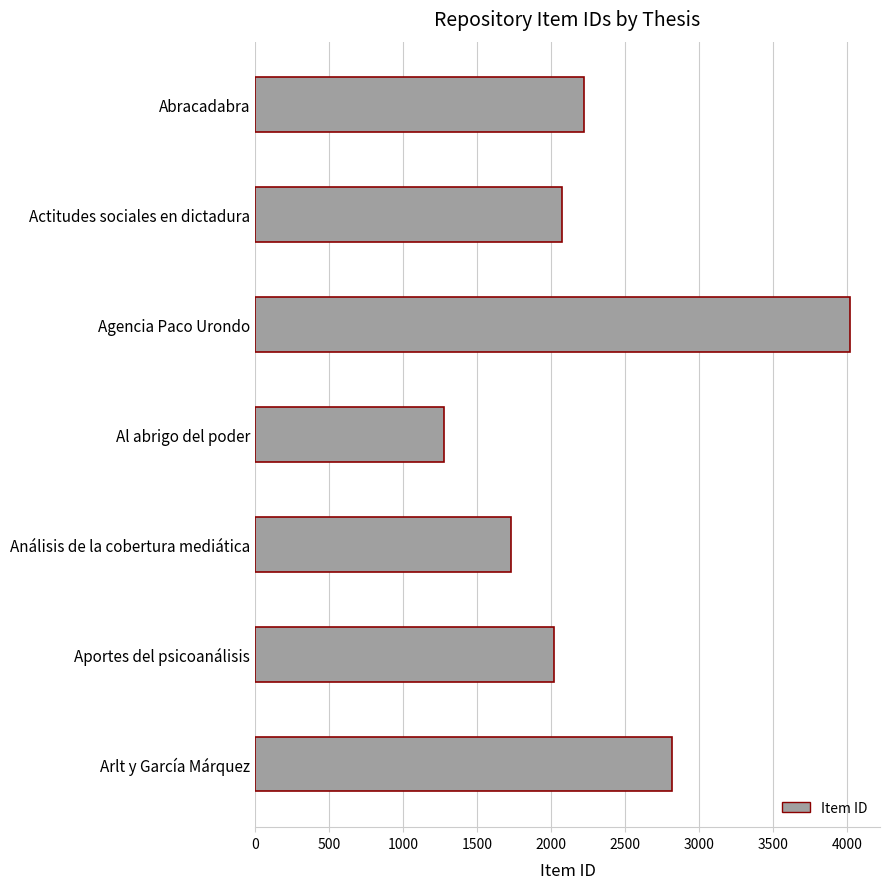

What is the value of the 7th bar from the top?

2814